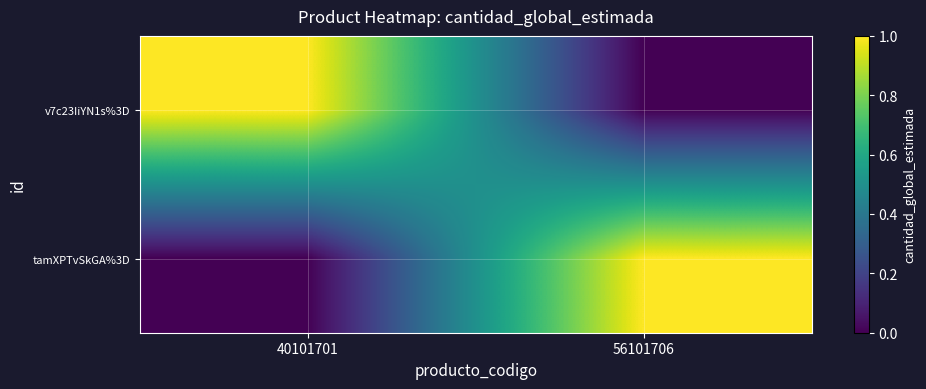

Which category has the highest value across all series?

40101701